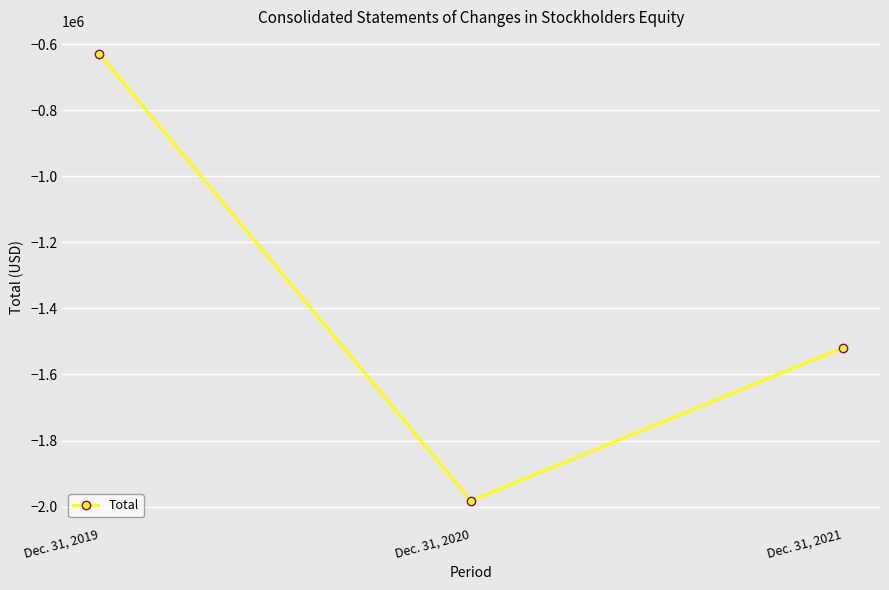

What is the minimum value shown in the chart?

-1982562